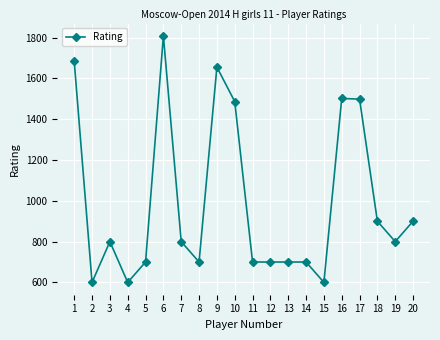

The chart shows a value of 349 at 8. True or false?

False